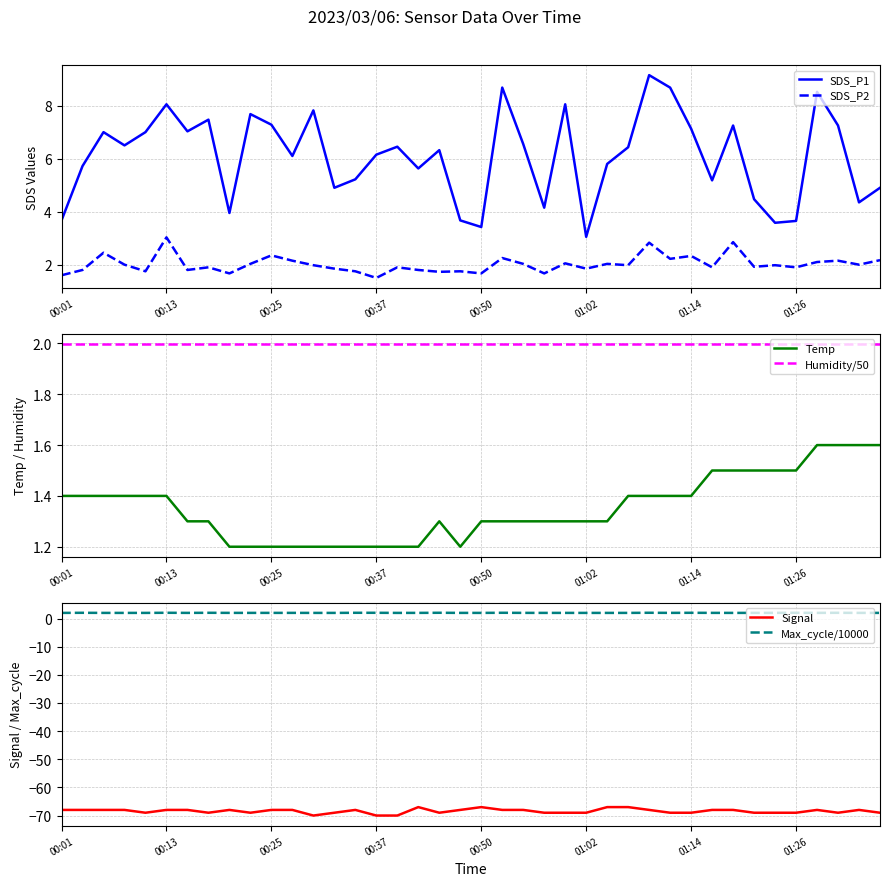

List the series in order of their peak value, highest first.

SDS_P1, SDS_P2, Max_cycle/10000, Humidity/50, Temp, Signal